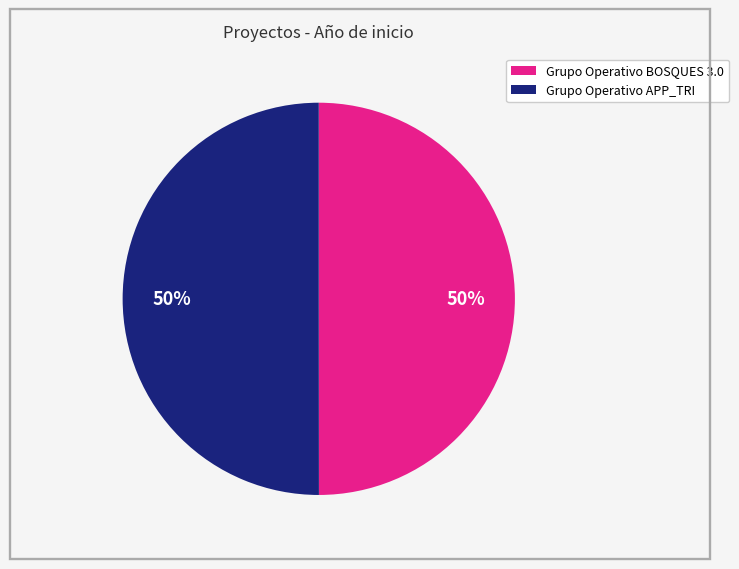

To the nearest percent, what is the combined percentage of Grupo Operativo APP_TRI and Grupo Operativo BOSQUES 3.0?

100%